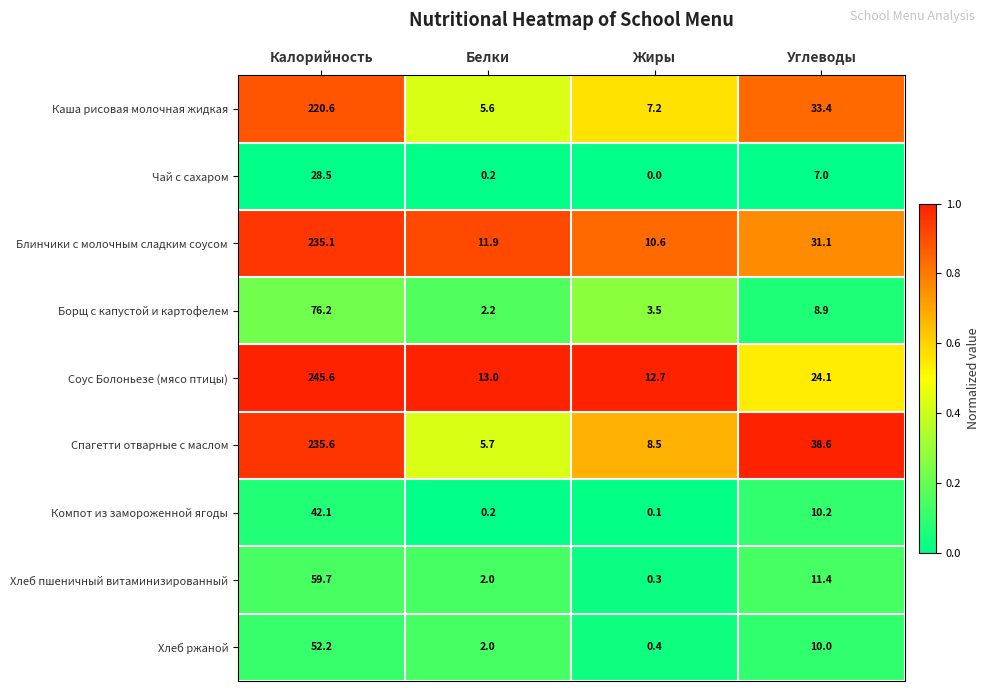

Is the value of Компот из замороженной ягоды at Калорийность greater than the value of Спагетти отварные с маслом at Жиры?

Yes